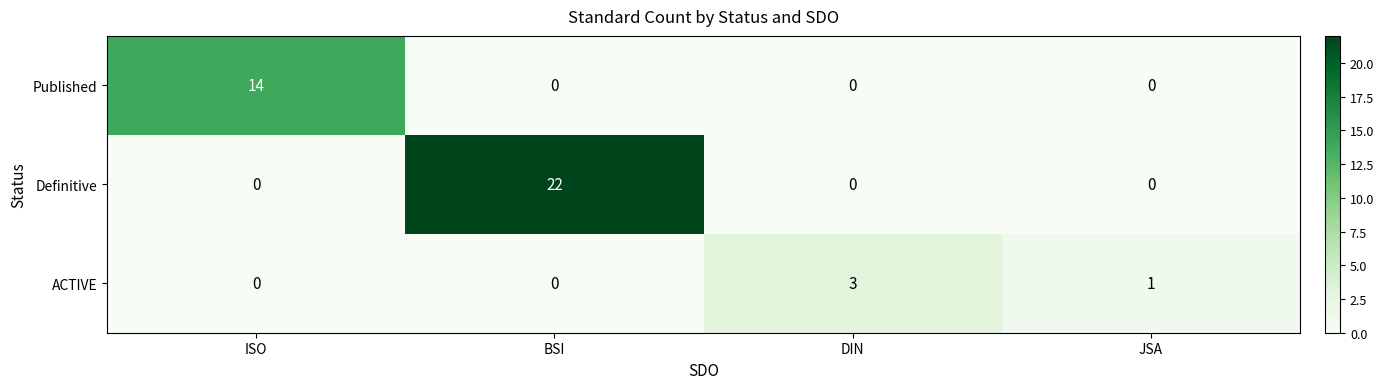

What is the average value of the Definitive series?

6